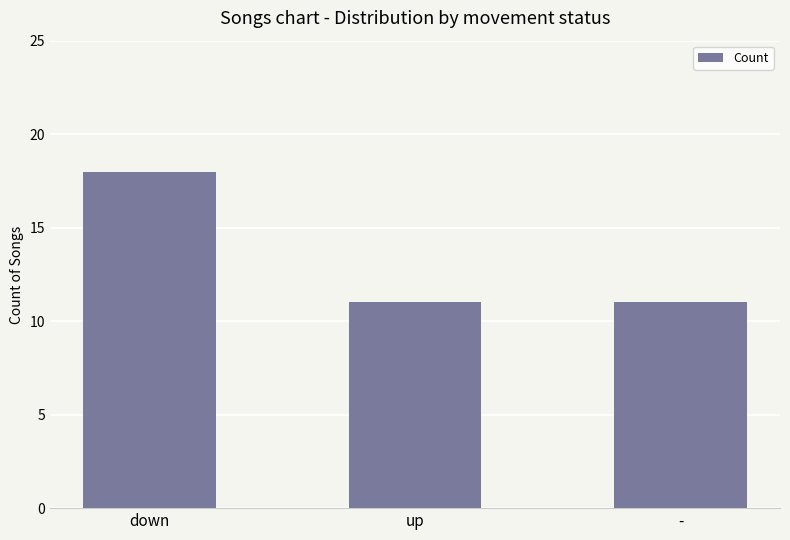

What is the value of the 1st bar from the left?

18